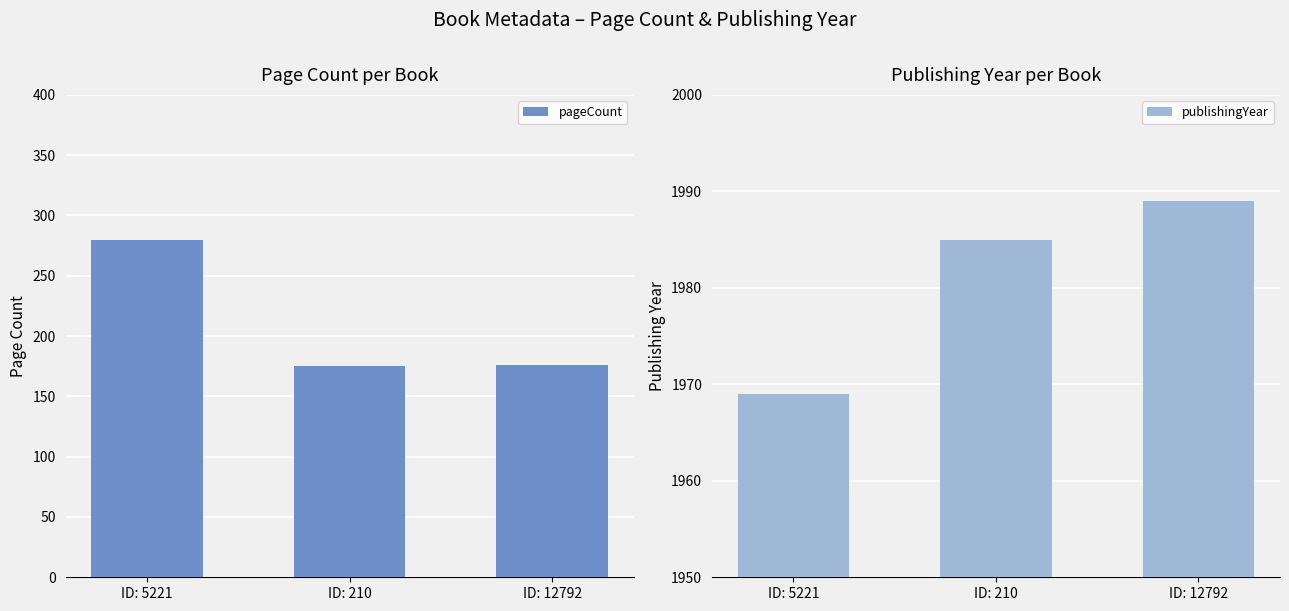

The value of pageCount at ID: 210 is 175. True or false?

True